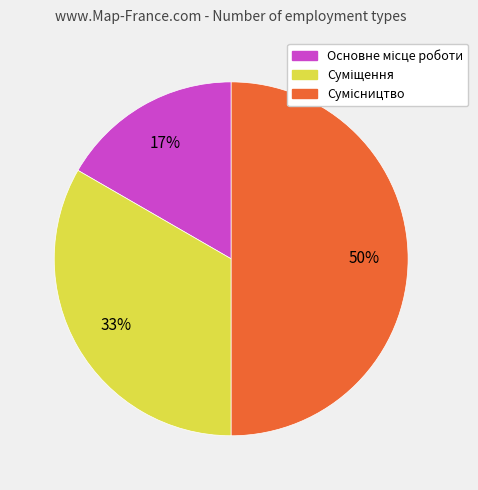

Count the number of slices in the pie.

3